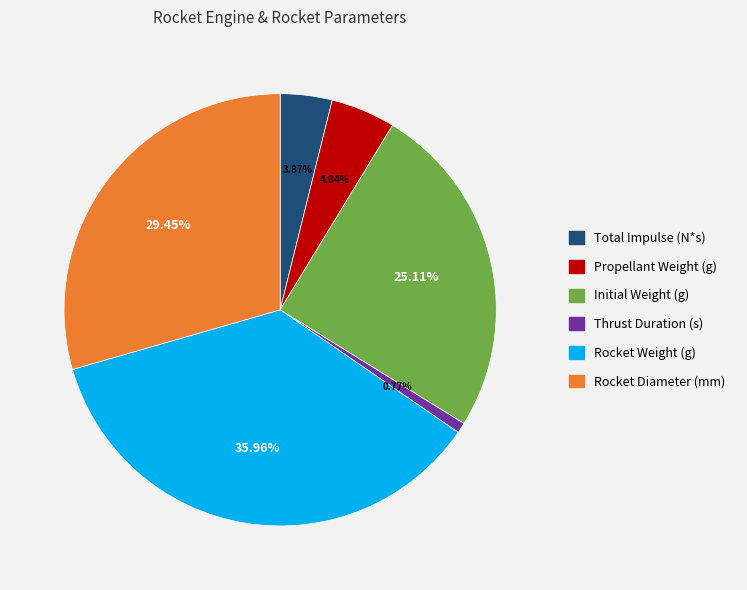

Which has a higher value, Initial Weight (g) or Rocket Weight (g)?

Rocket Weight (g)